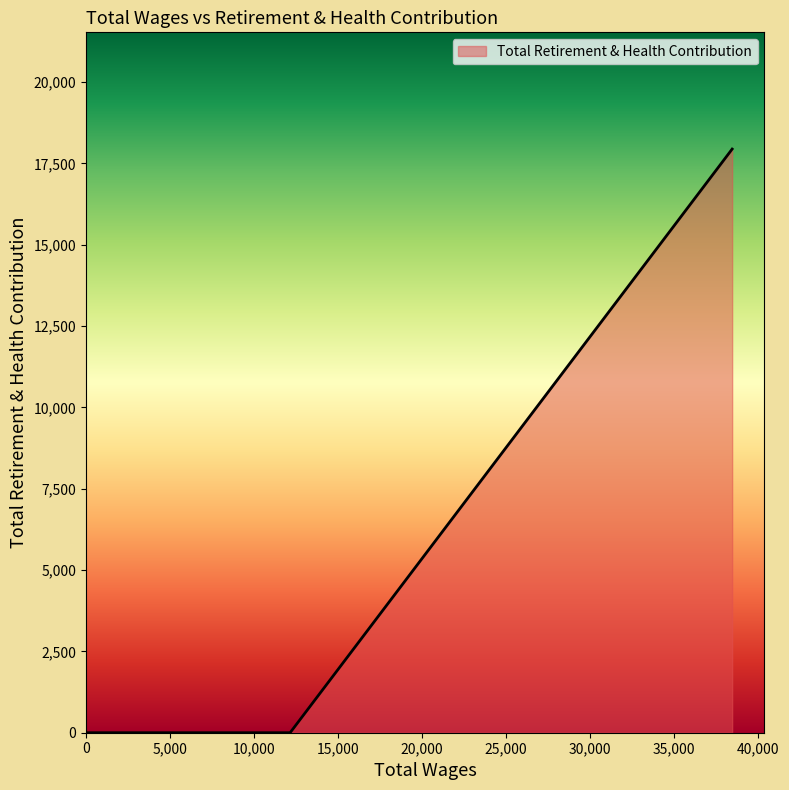

What is the sum of all values?

17941